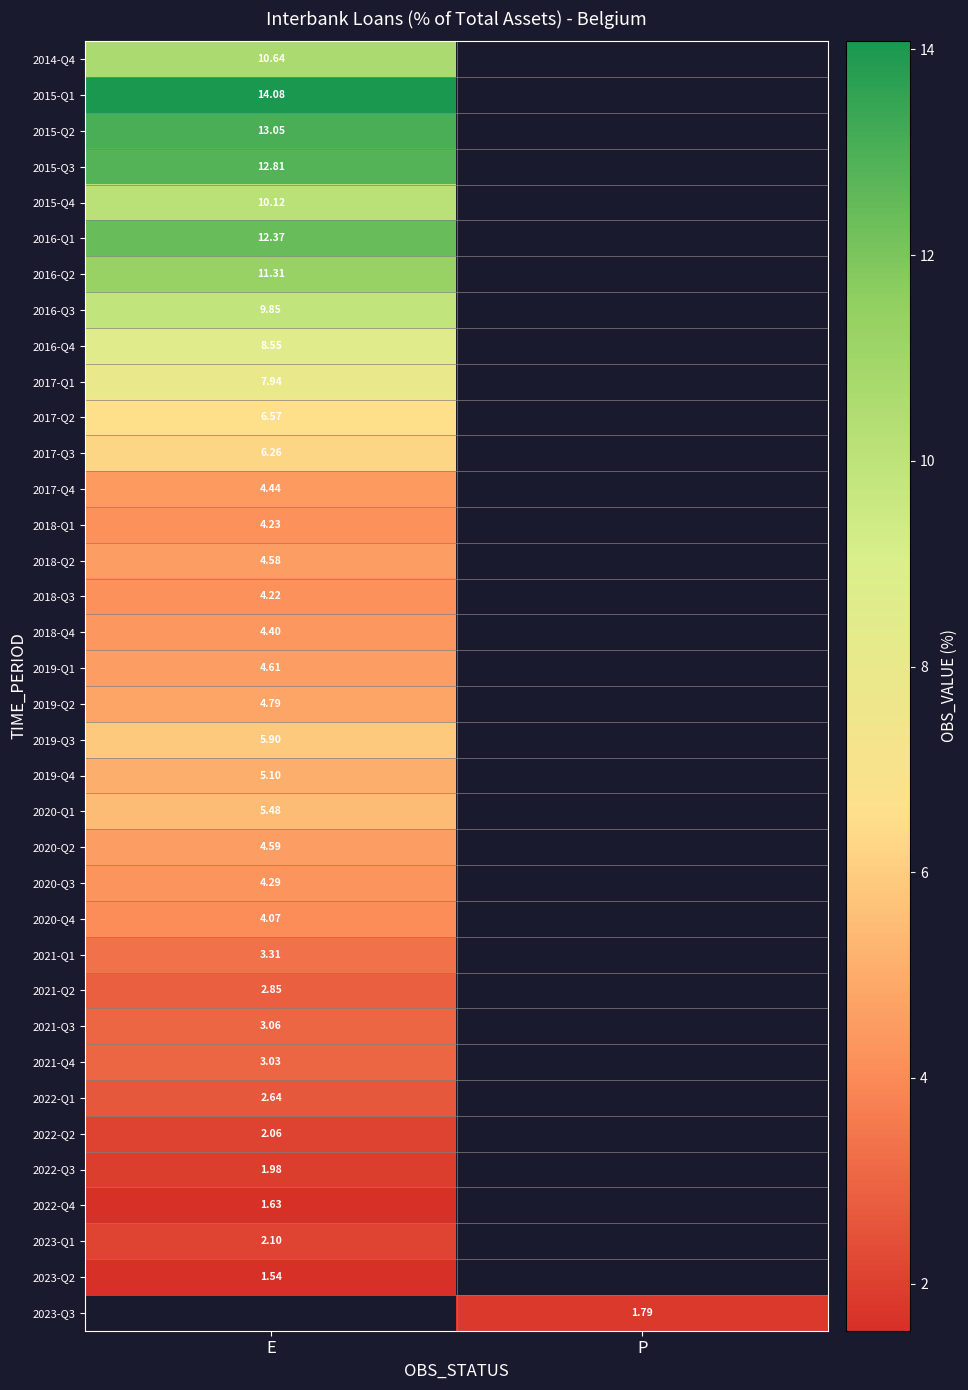

How many series are shown in this chart?

36